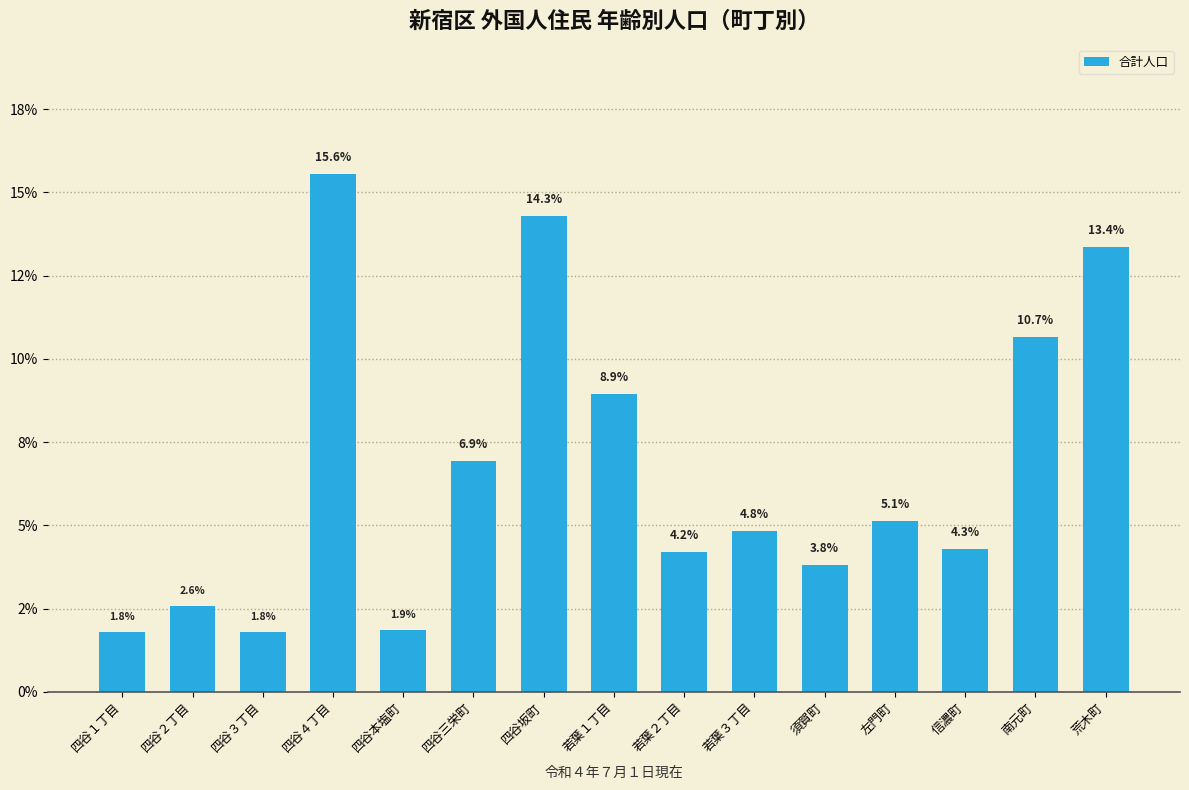

Does the chart contain any negative values?

No